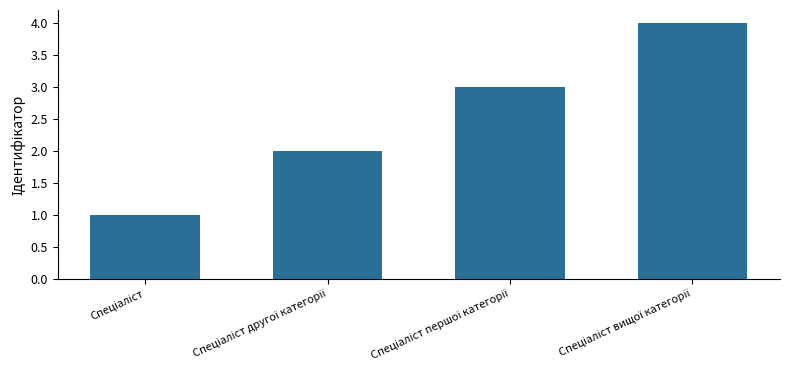

Does the chart contain any negative values?

No